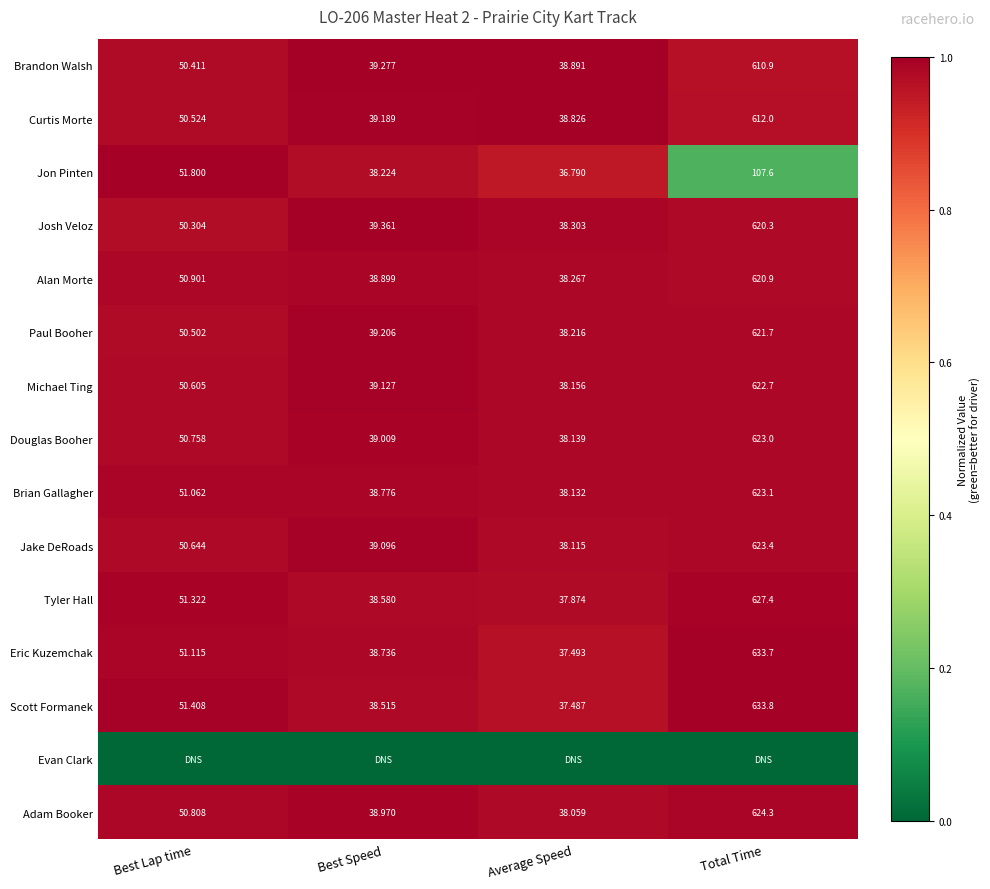

At which label does Brandon Walsh reach its minimum?

Average Speed